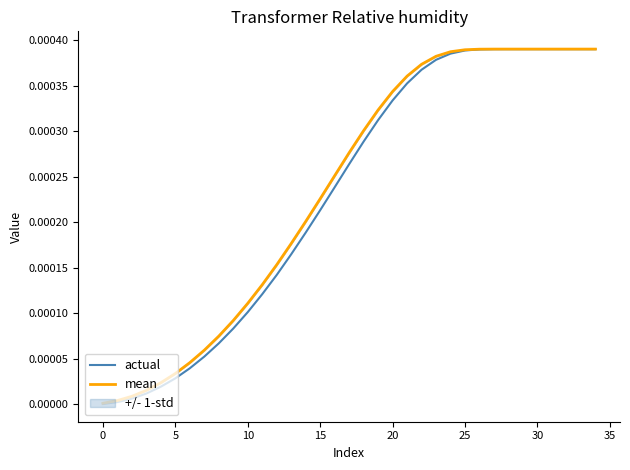

True or false: mean and actual cross at least once.

False